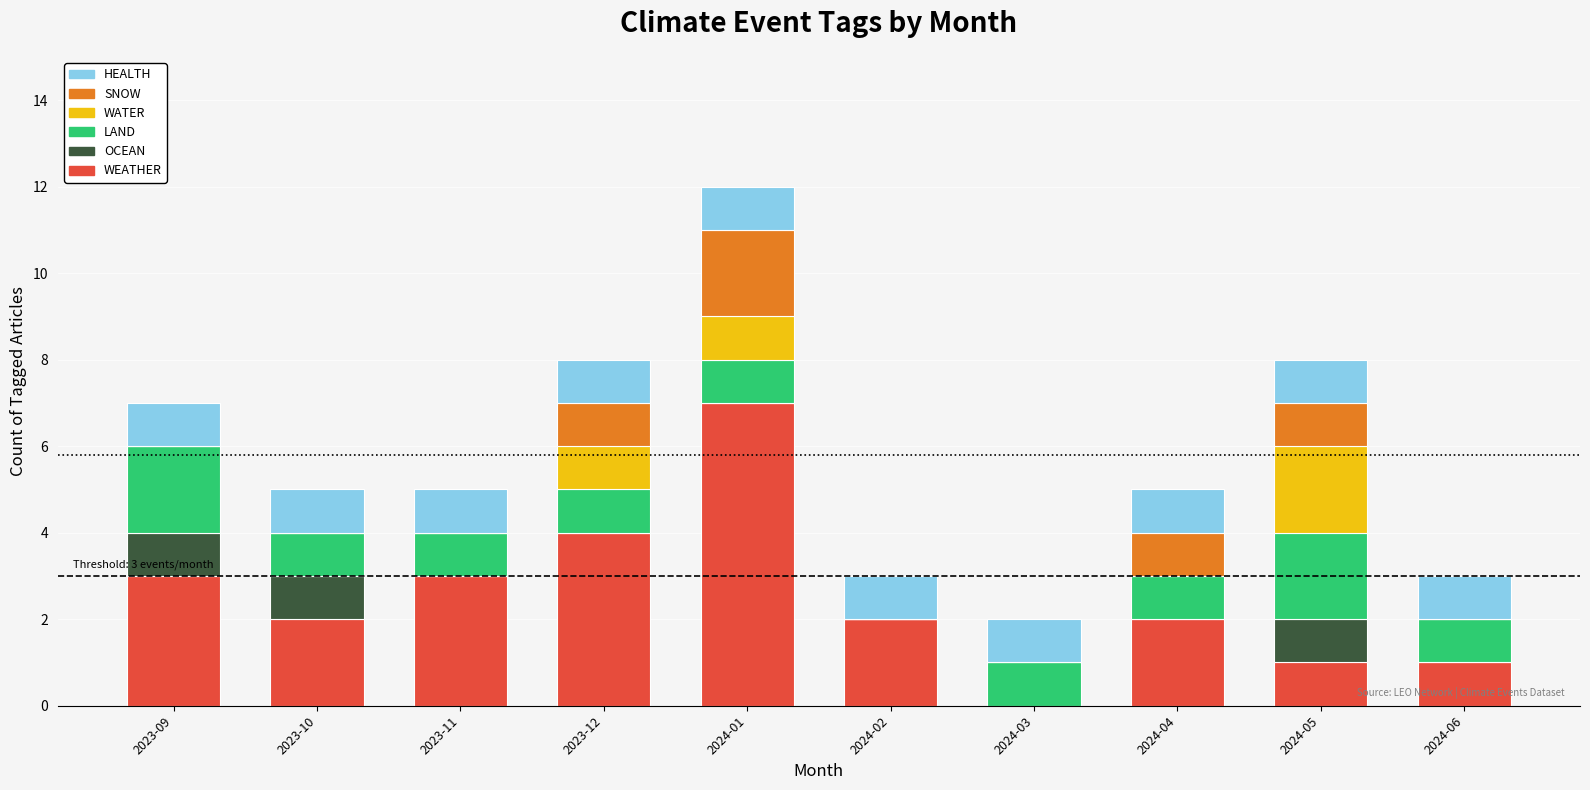

At which category is the sum across all series the highest?

2024-01